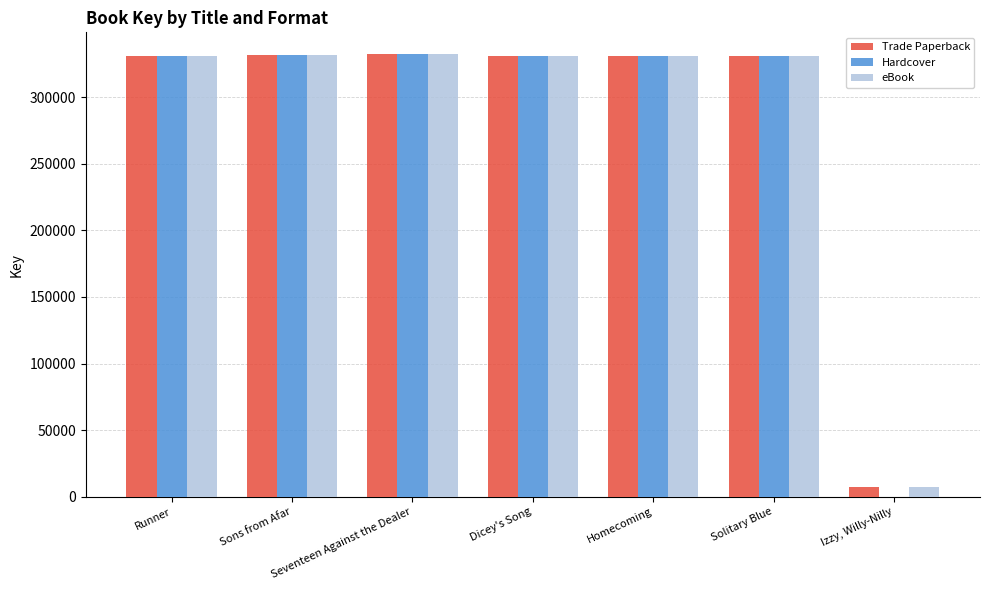

What value does the Trade Paperback series have at Sons from Afar?

331660